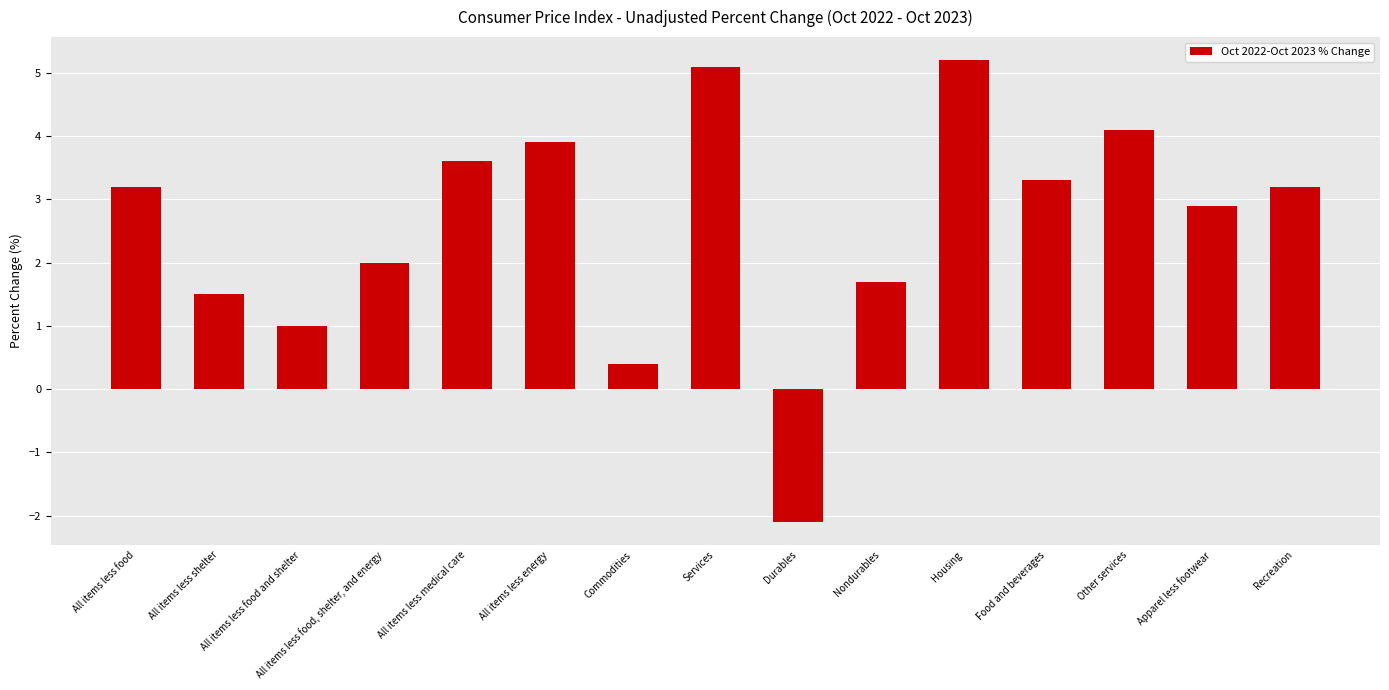

What is the difference between the second highest and minimum values?

7.2